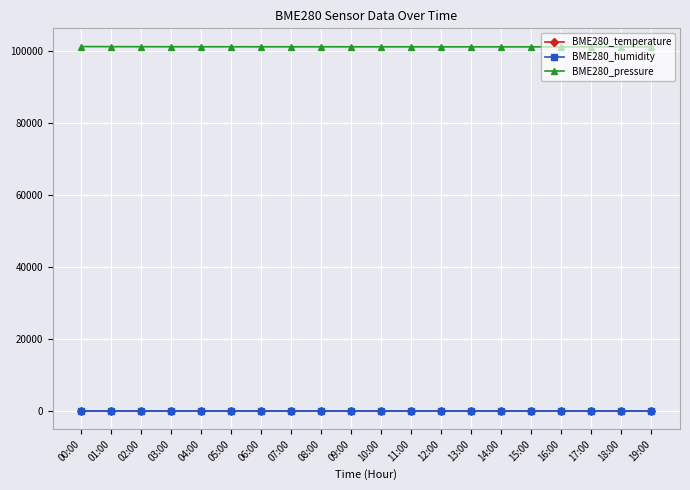

True or false: BME280_temperature and BME280_humidity cross at least once.

False